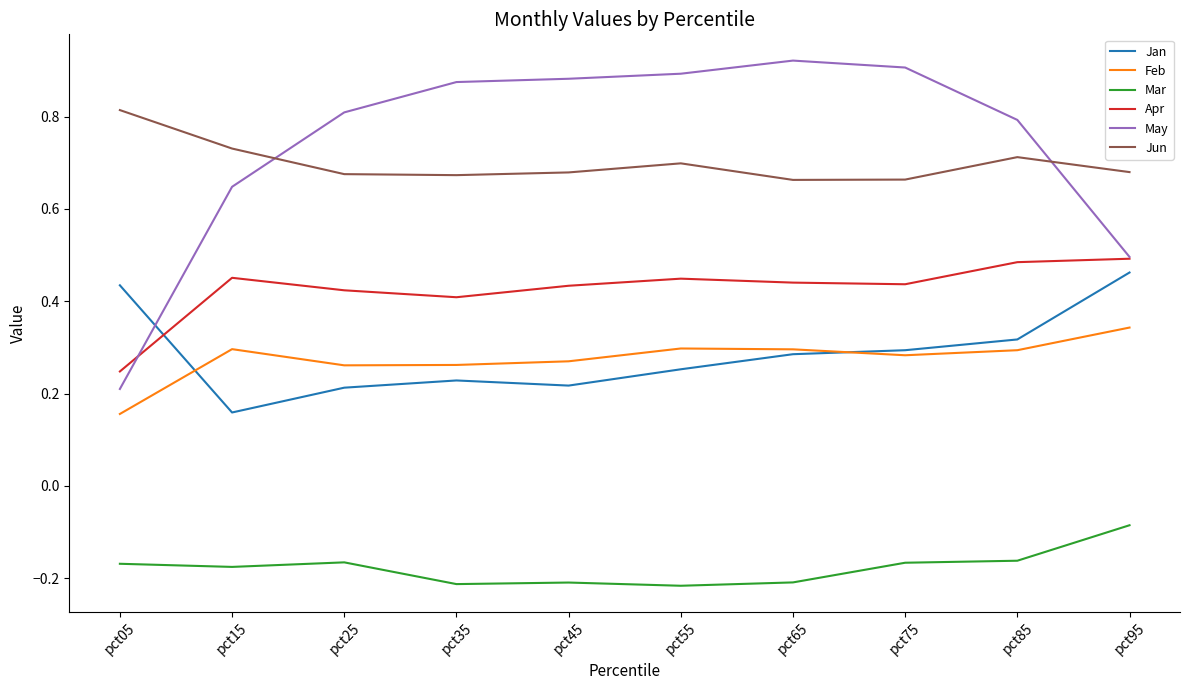

What is the spread (max minus min) of values at pct55?

1.1